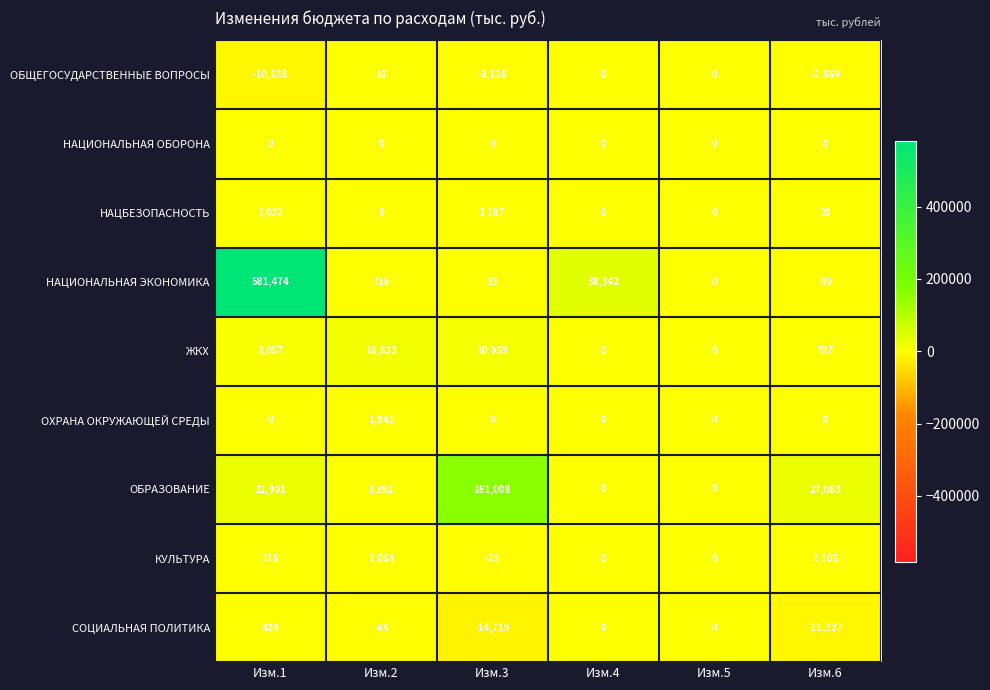

The СОЦИАЛЬНАЯ ПОЛИТИКА series shows 0 at Изм.5. True or false?

True